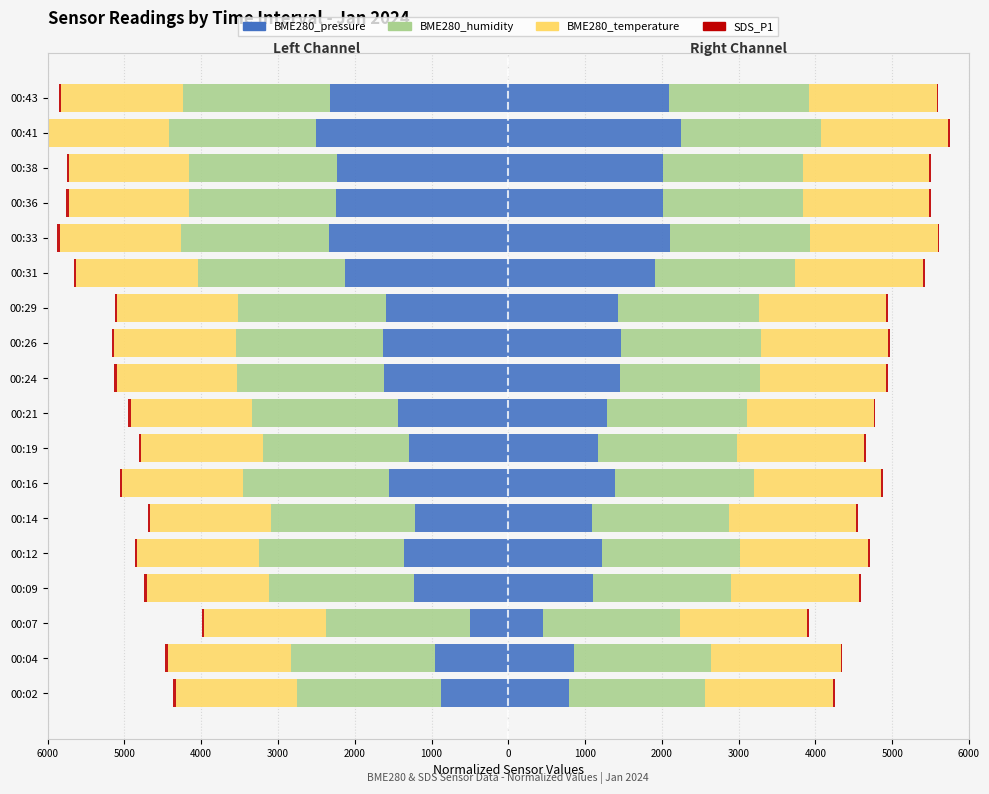

True or false: SDS_P1 has a value of 0.5 at 14.

False